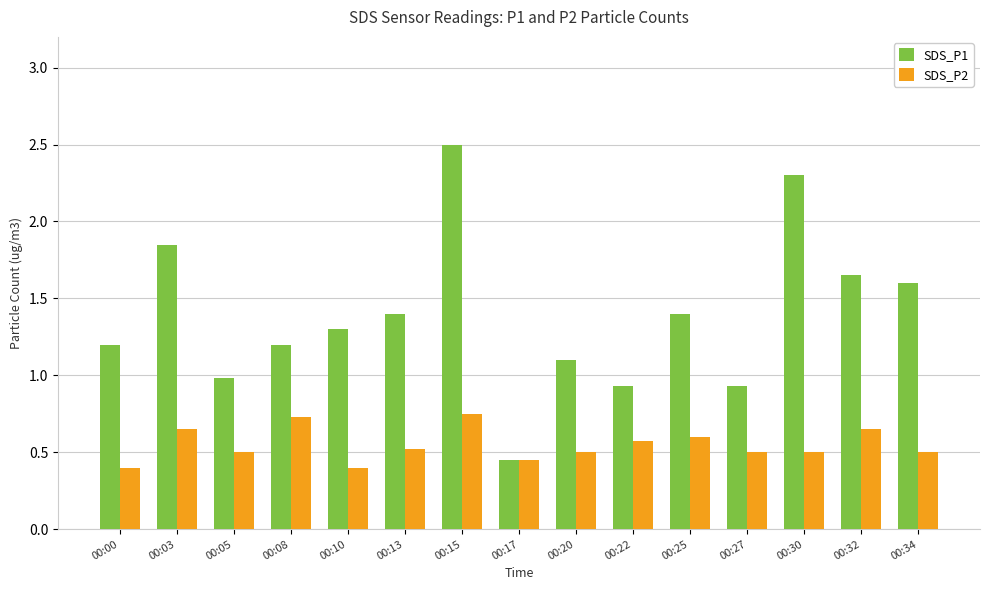

Which series has the largest total across all categories?

SDS_P1